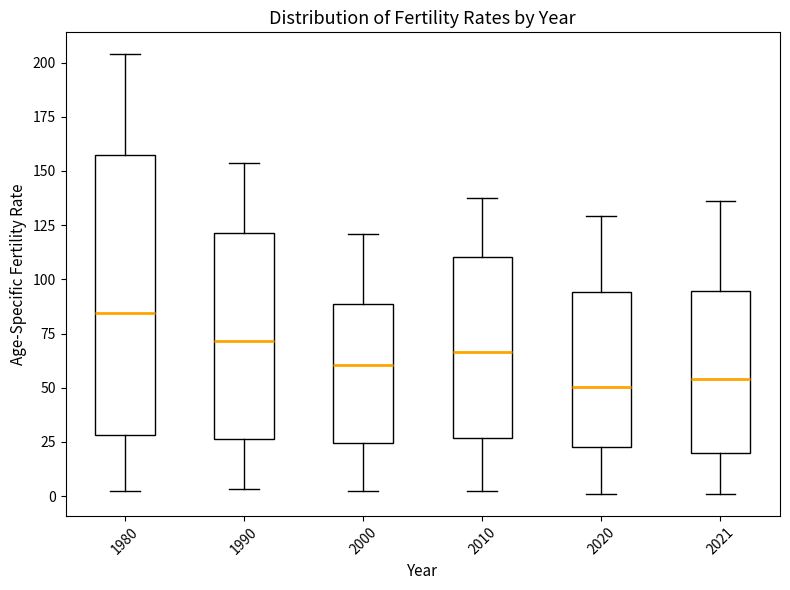

Where is the upper edge of the box at x = 1990 on the y-axis? The values are not printed on the chart, so give them approximately, as read against the axis.

120